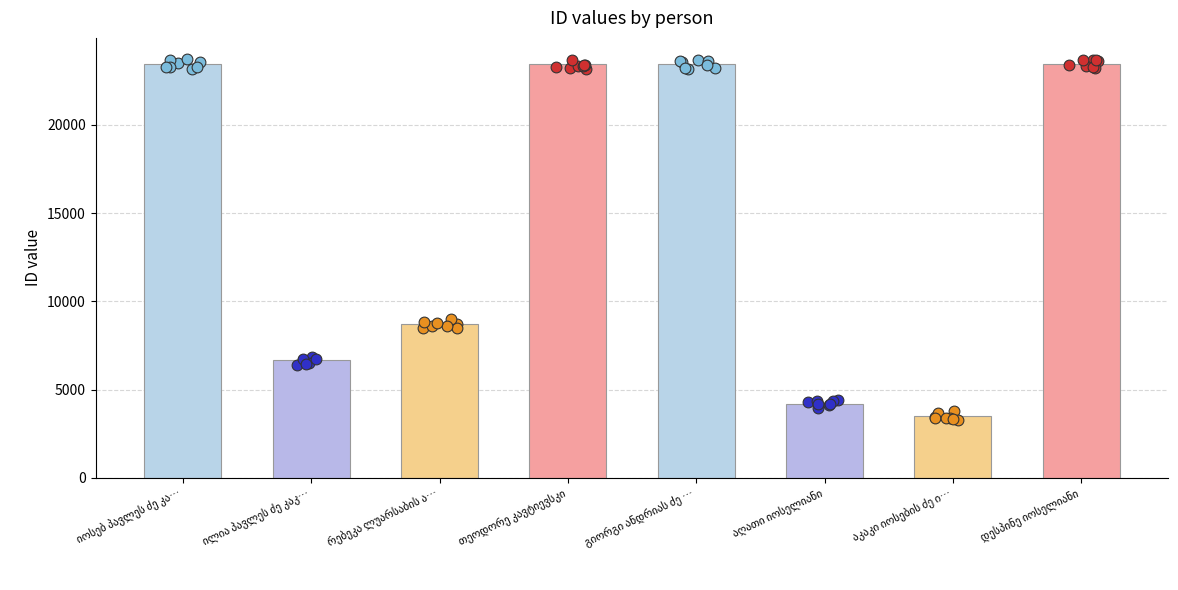

Between დესპინე იოსელიანი and იოსებ პავლეს ძე კაკაბაძე, which is larger?

დესპინე იოსელიანი